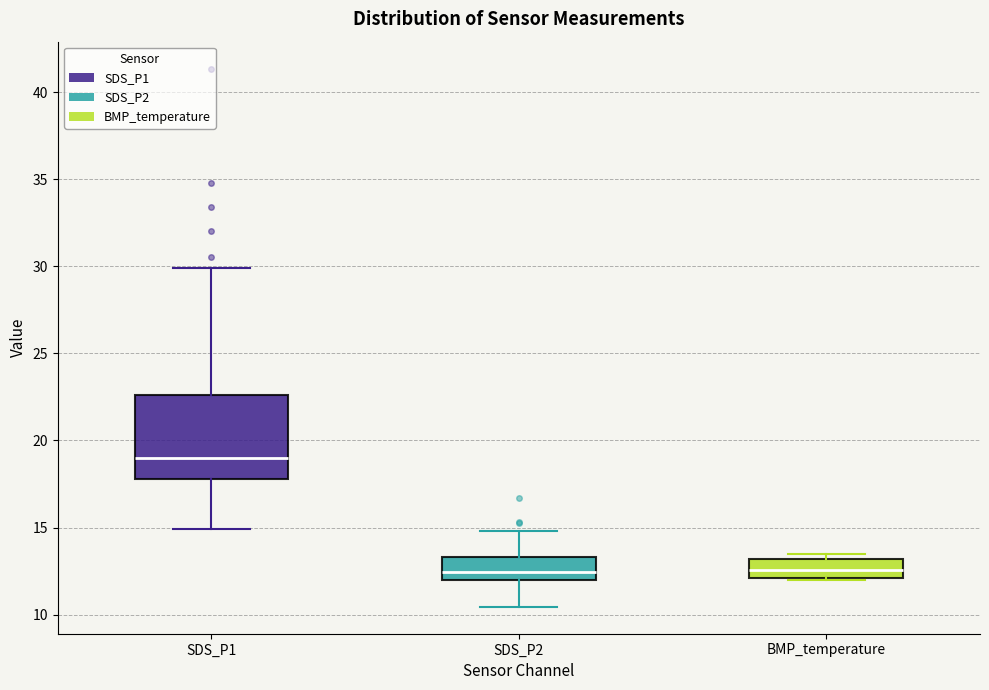

Where is the upper edge of the box for SDS_P1 on the y-axis? The values are not printed on the chart, so give them approximately, as read against the axis.

22.5